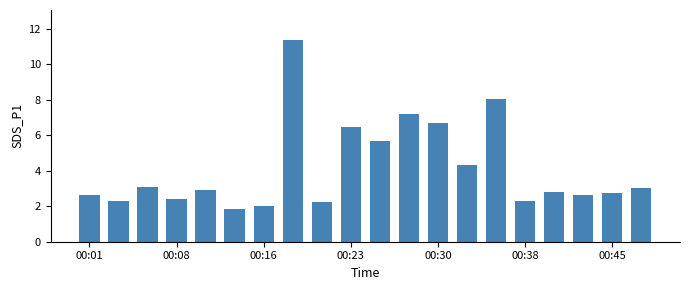

What is the value of the 19th bar from the left?

2.7